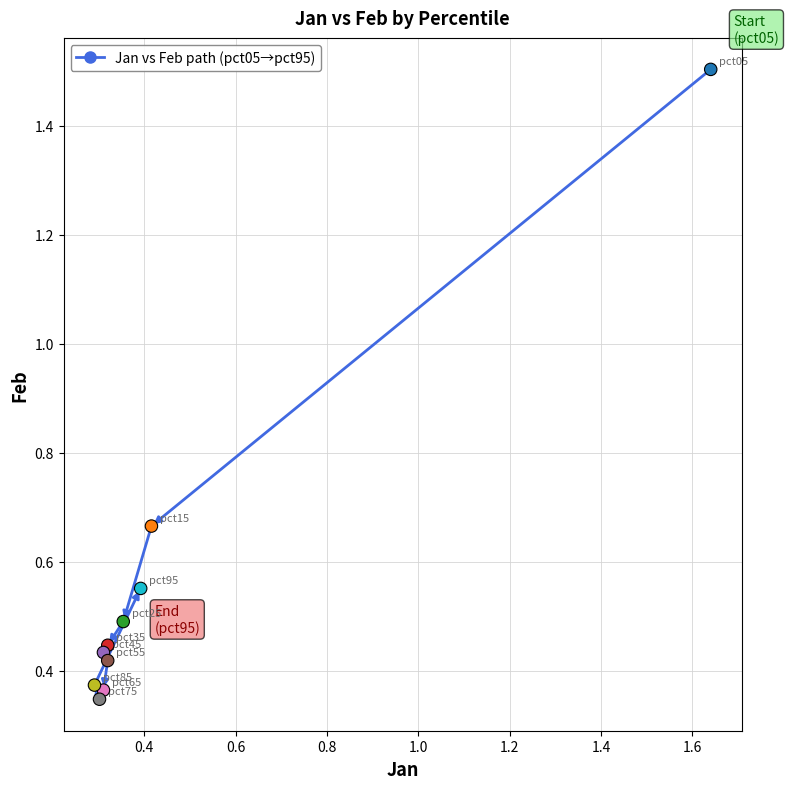

What is the range of X values (max minus min)?

1.3